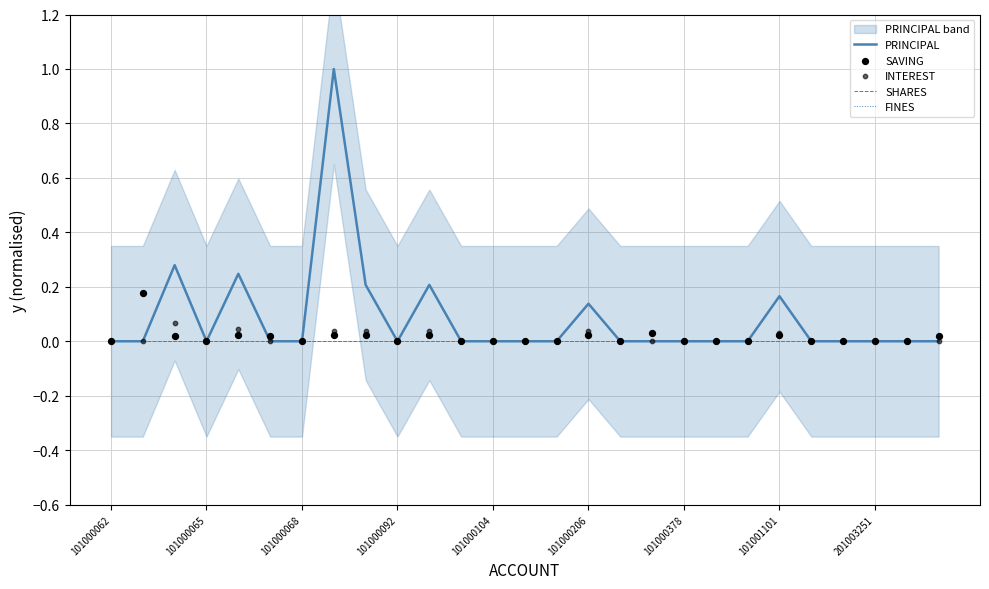

At how many categories does at least one series exceed 0?

11